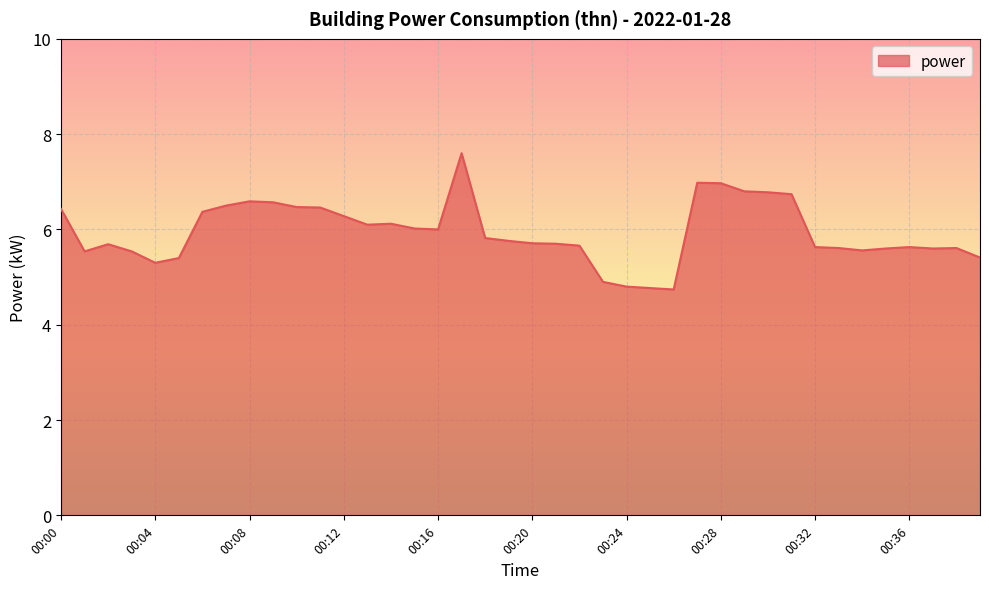

How many lines are shown in the chart?

1